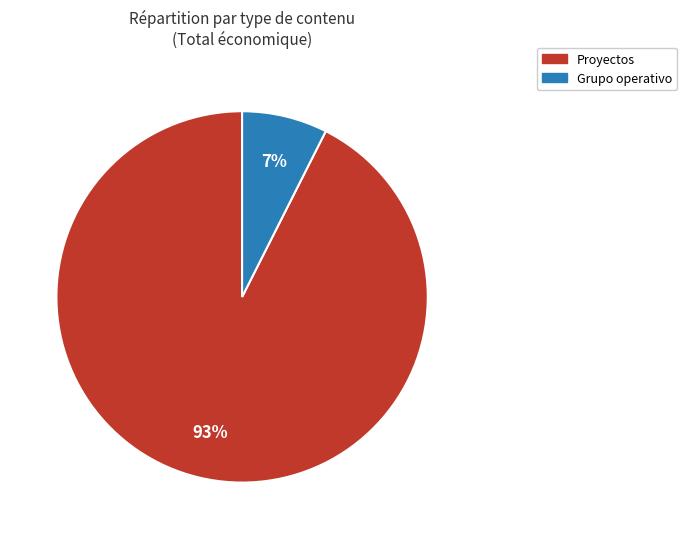

To the nearest percent, what is the average slice percentage?

50%